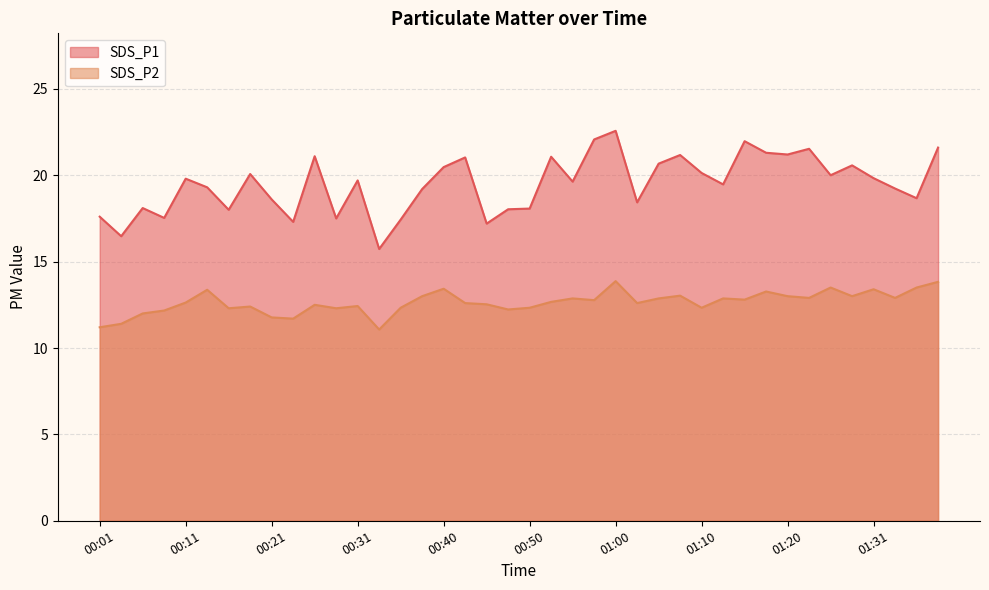

At 00:18, list the series in order from smallest to largest.

SDS_P2, SDS_P1